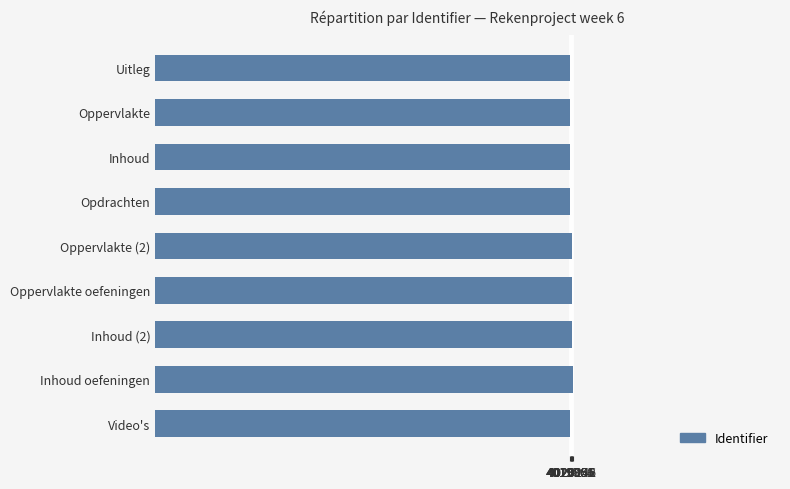

What is the sum of all values?

36179304